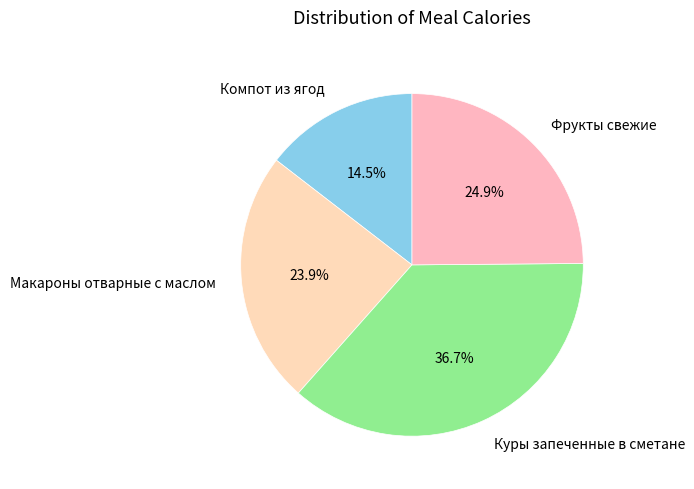

Do Куры запеченные в сметане and Компот из ягод together represent more than half of the pie?

Yes